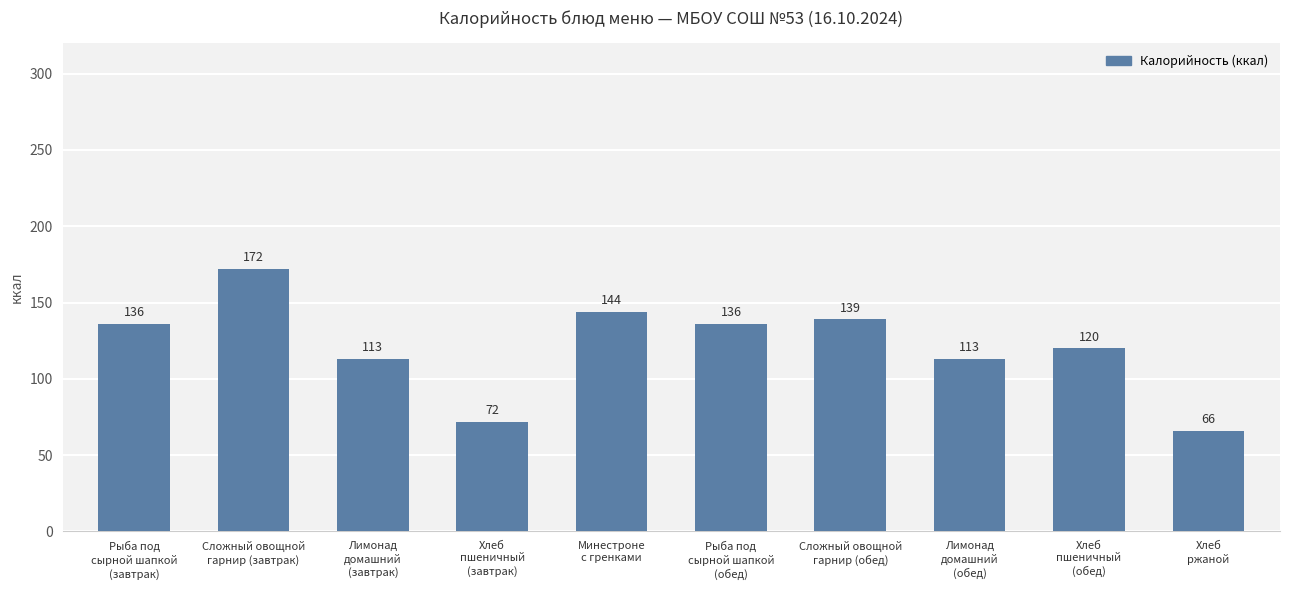

What is the value of the 9th bar from the left?

120